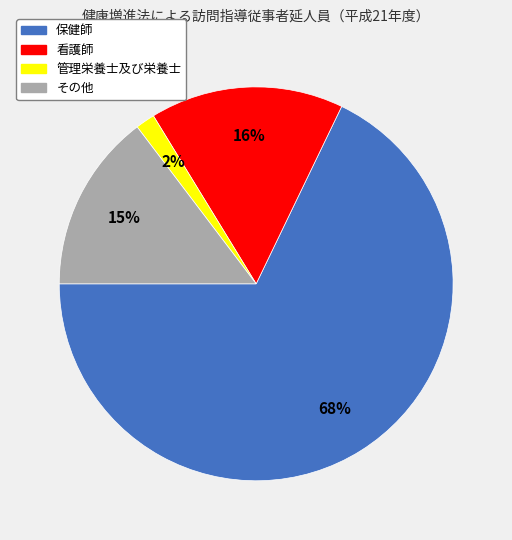

What is the largest slice in the pie chart?

保健師